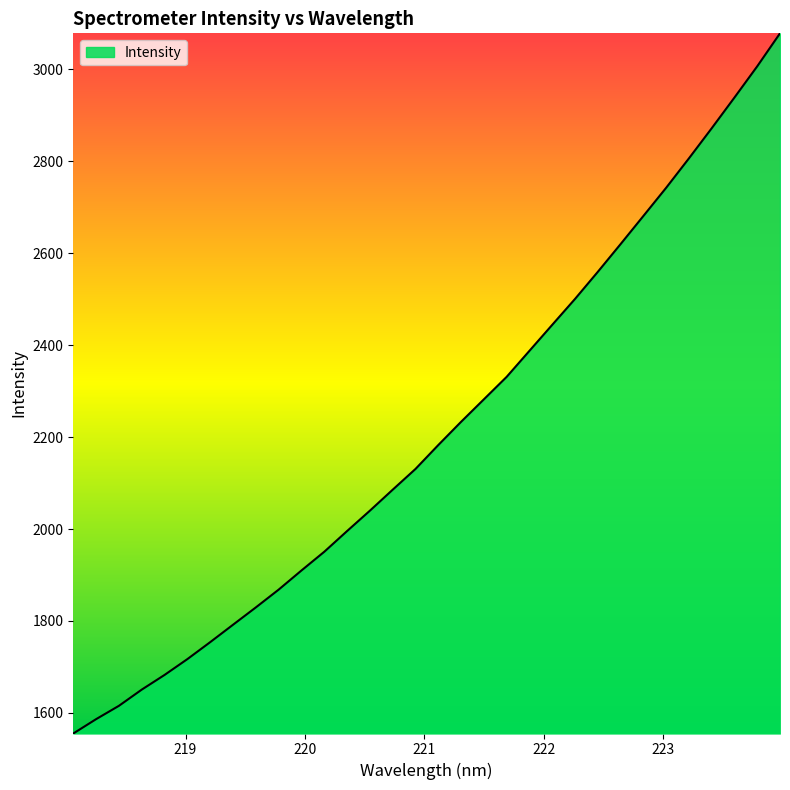

What is the smallest value displayed?

1555.2